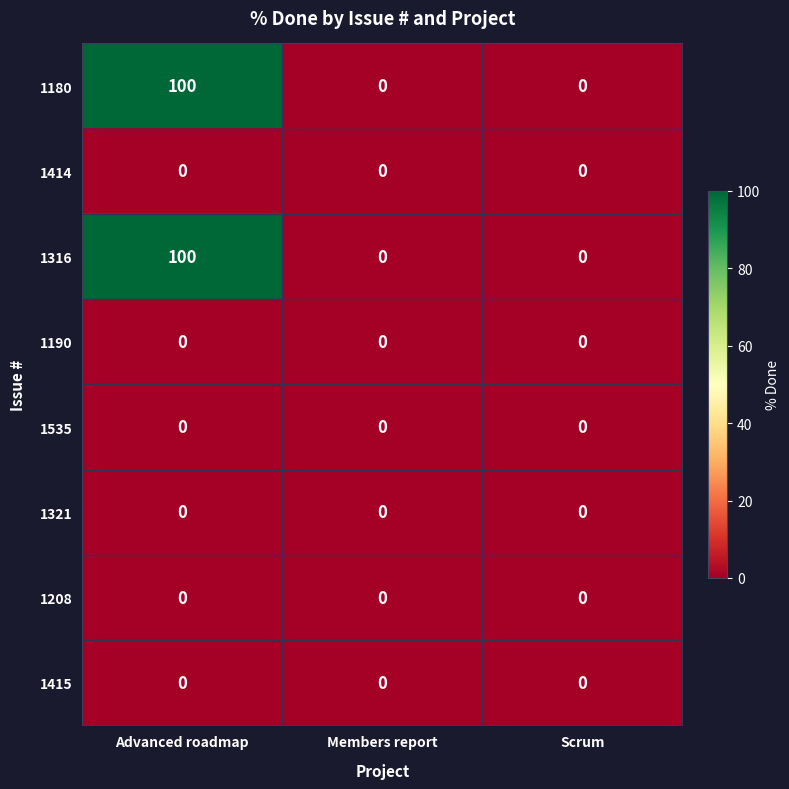

How many data points does each series have?

3